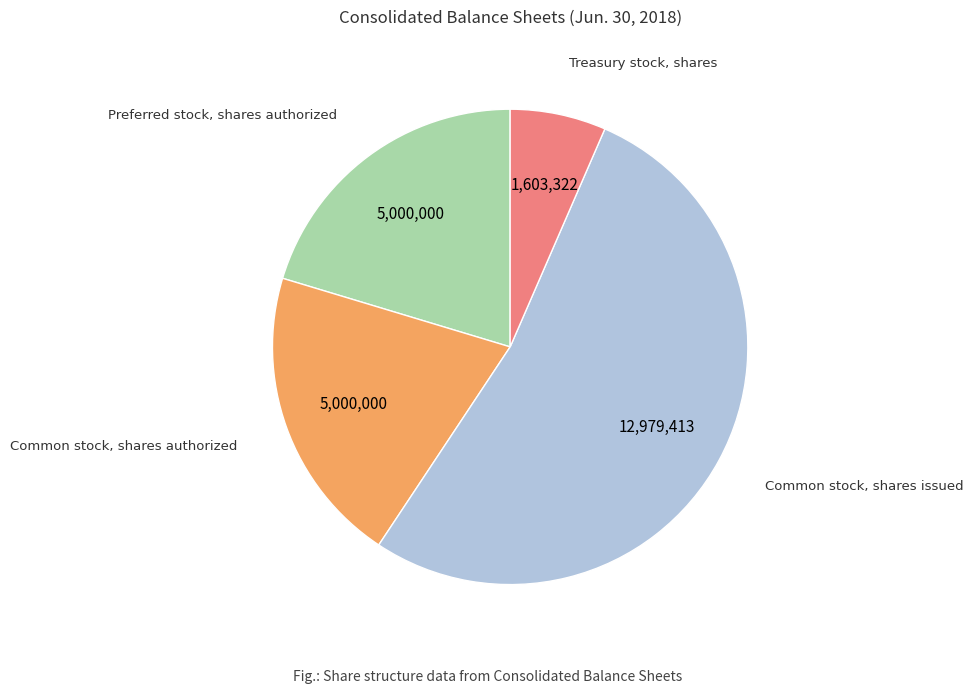

True or false: Preferred stock, shares authorized accounts for 20% of the total.

True